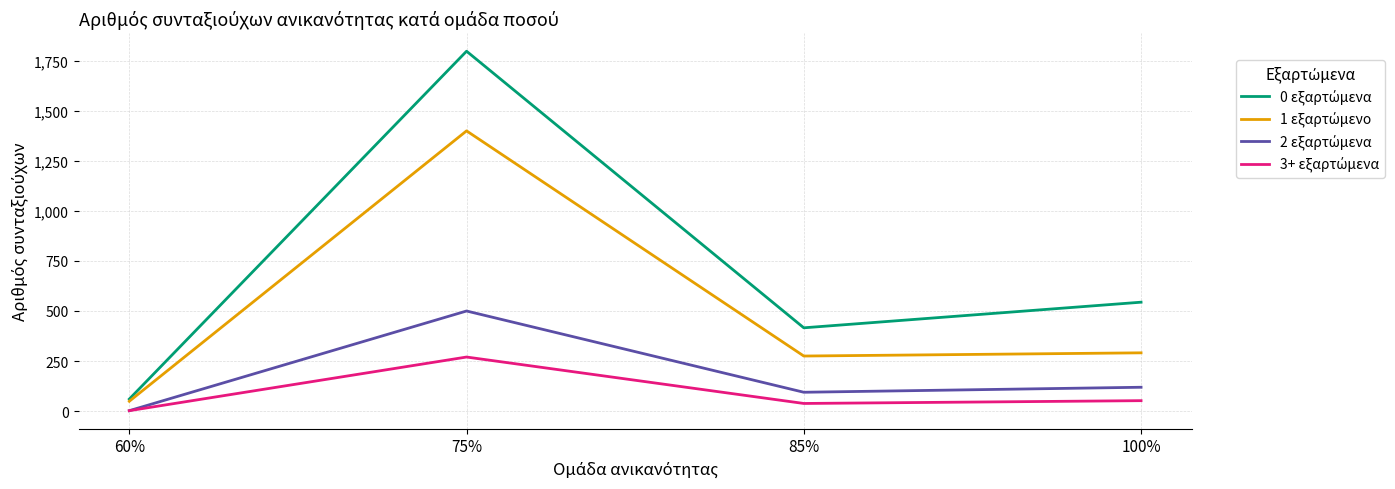

What is the total value across all series at 85%?

823